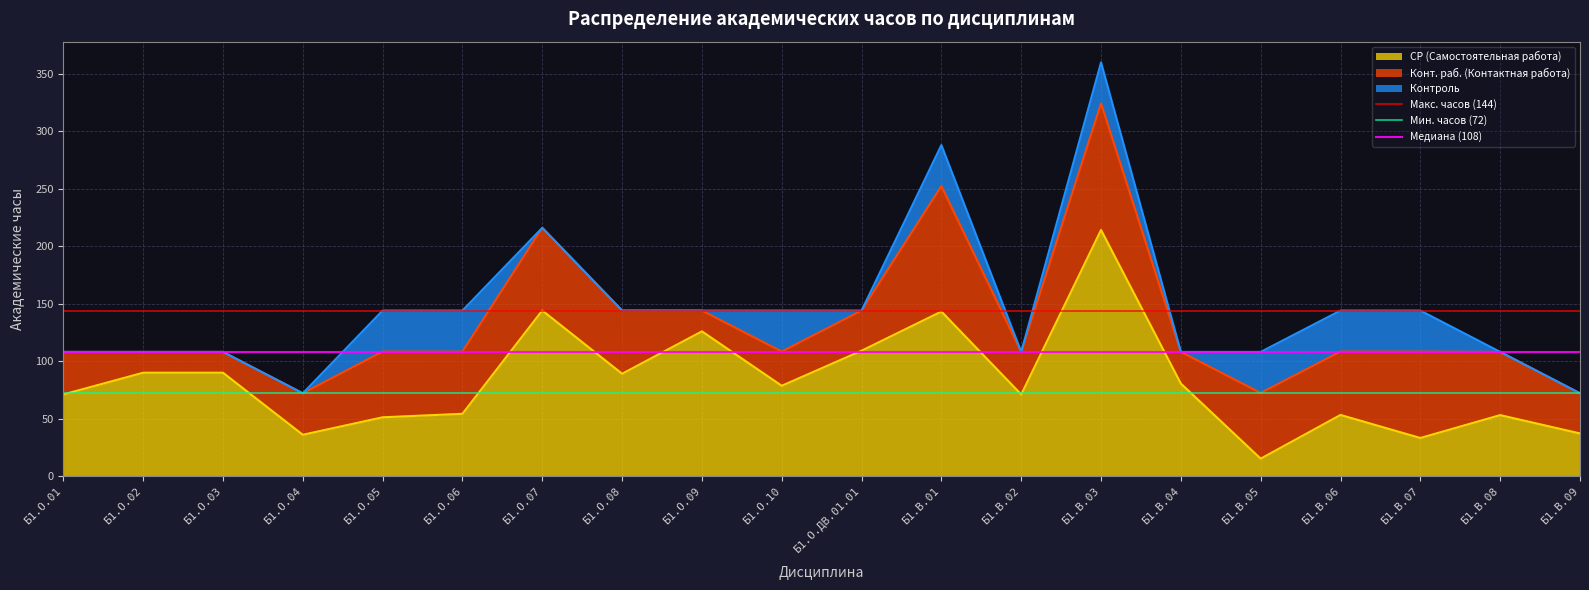

At which label does СР (Самостоятельная работа) reach its minimum?

Б1.В.05